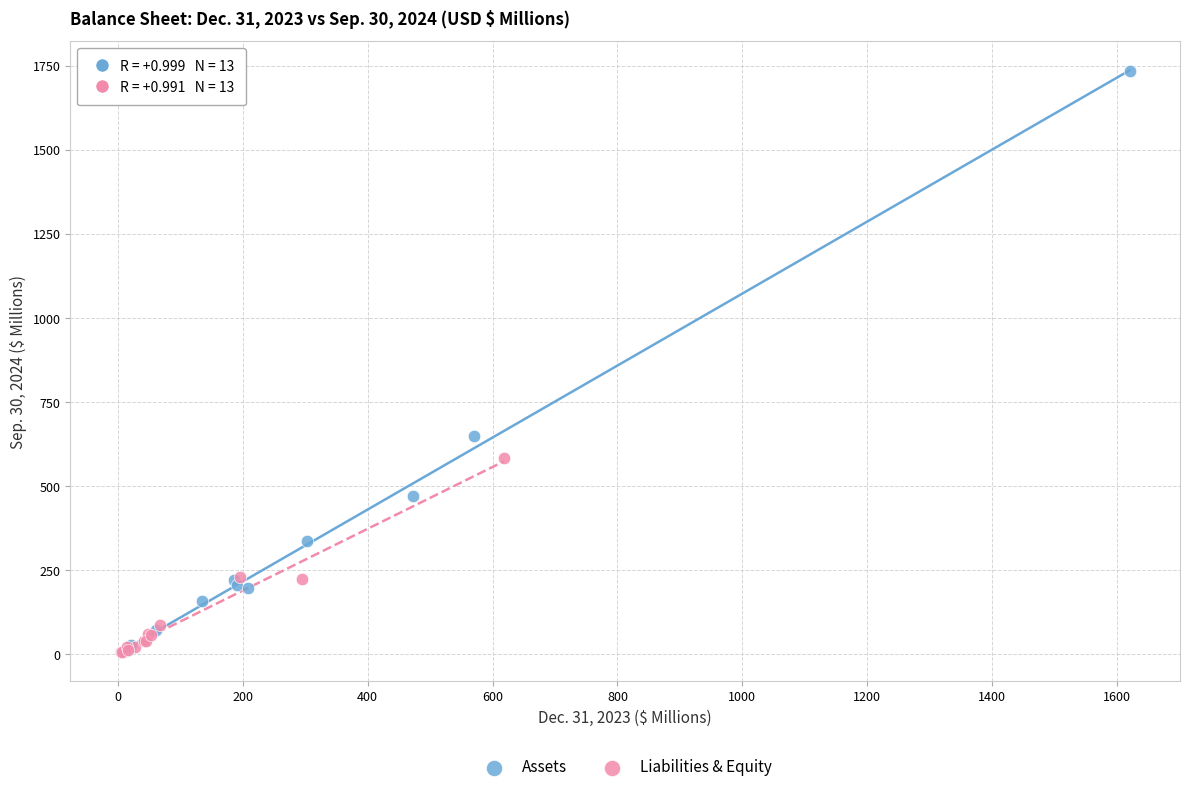

Which series contains the highest Y value?

Assets